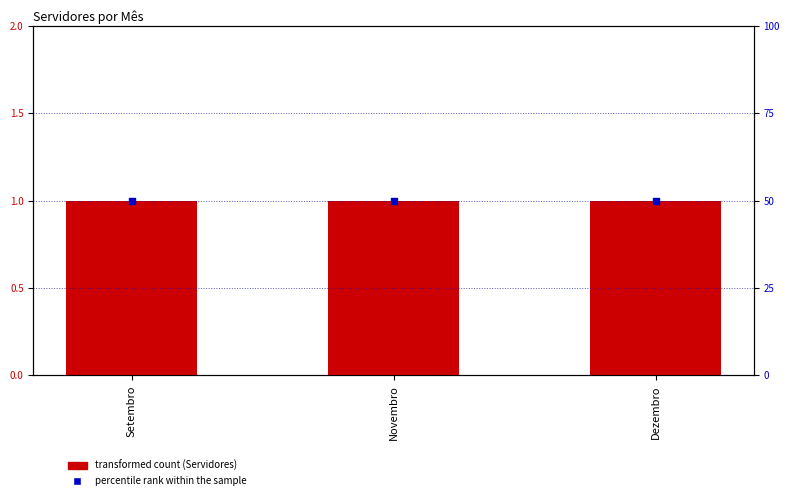

Which series reaches the minimum Y coordinate?

Servidores